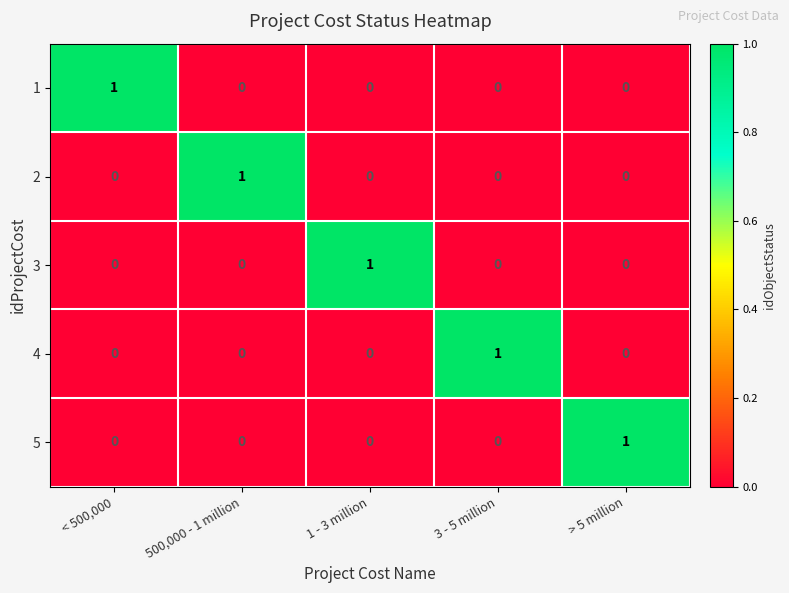

At how many categories does at least one series exceed 0?

5